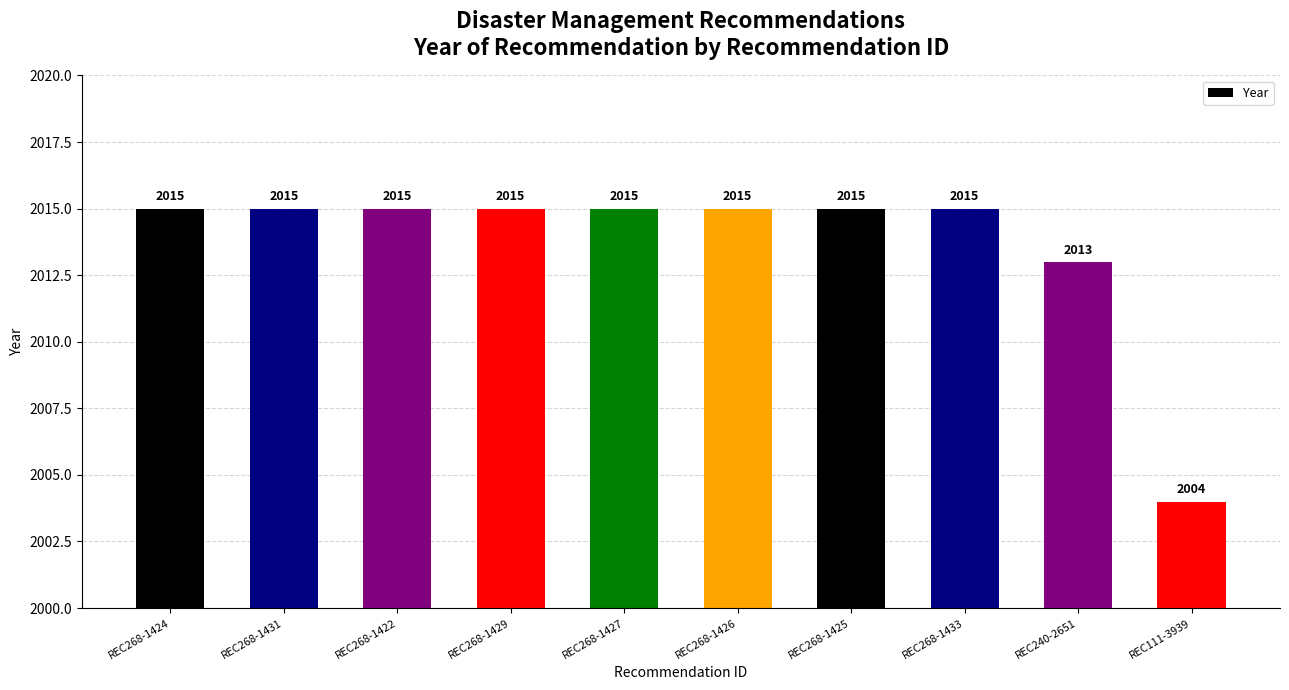

What is the minimum value shown in the chart?

2004